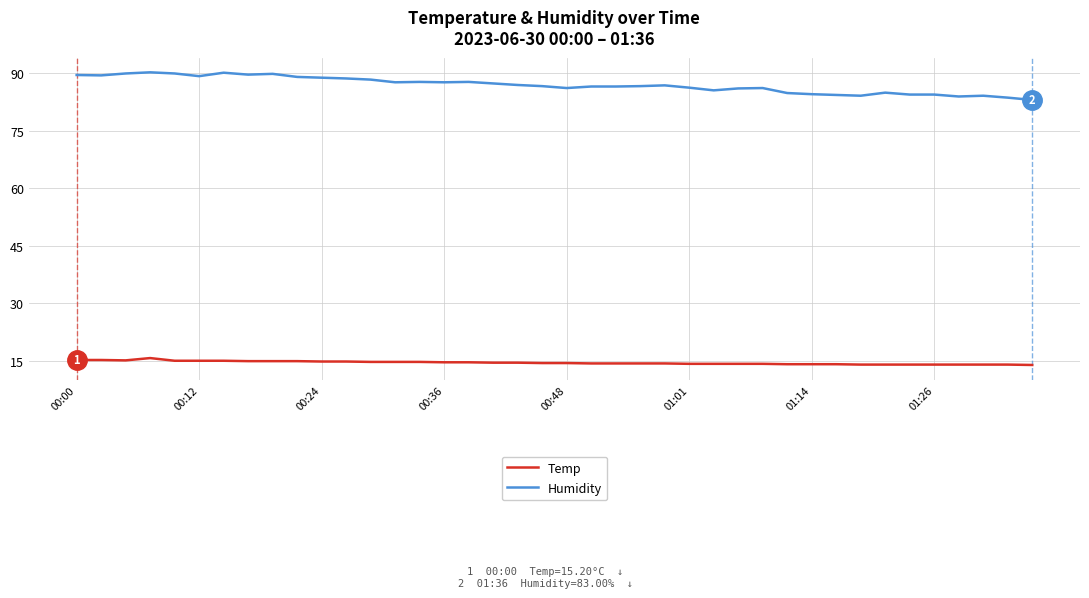

Which series has the widest spread of values?

Humidity